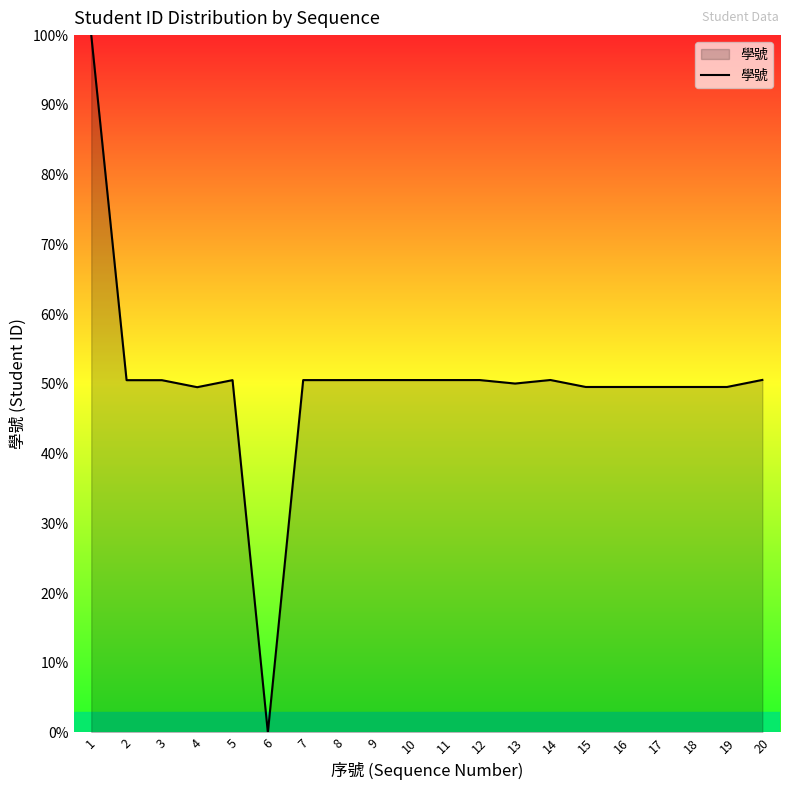

Read the value at 8.

50.5